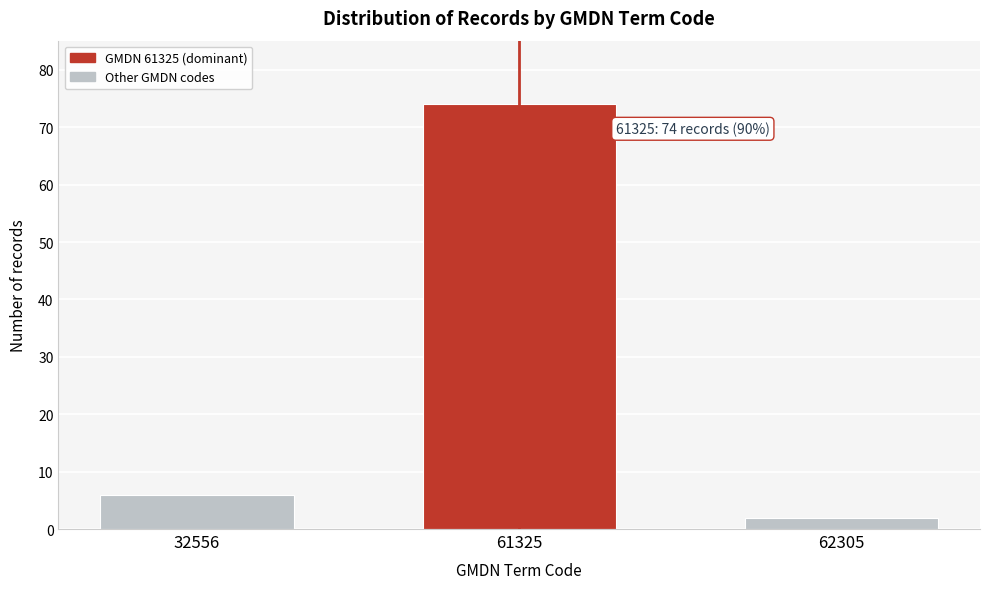

Reading left to right, extract all data points from this chart.

32556=6	61325=74	62305=2